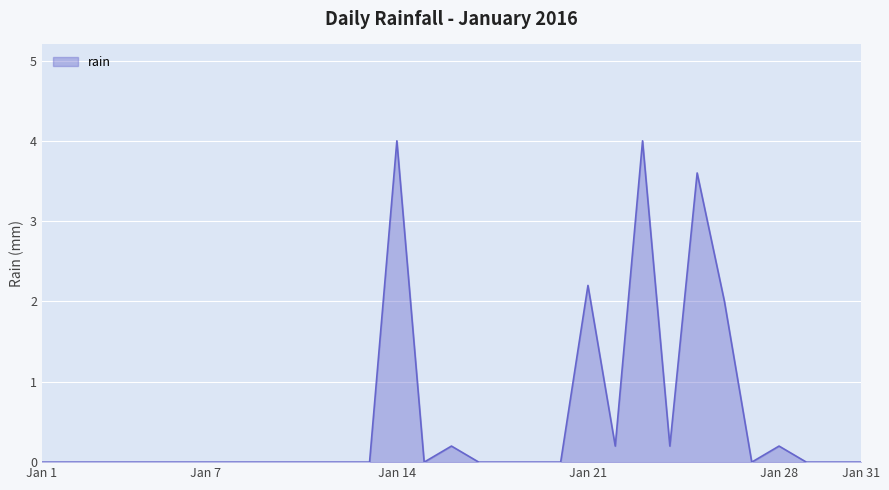

What is the difference between the maximum and minimum values?

4.0